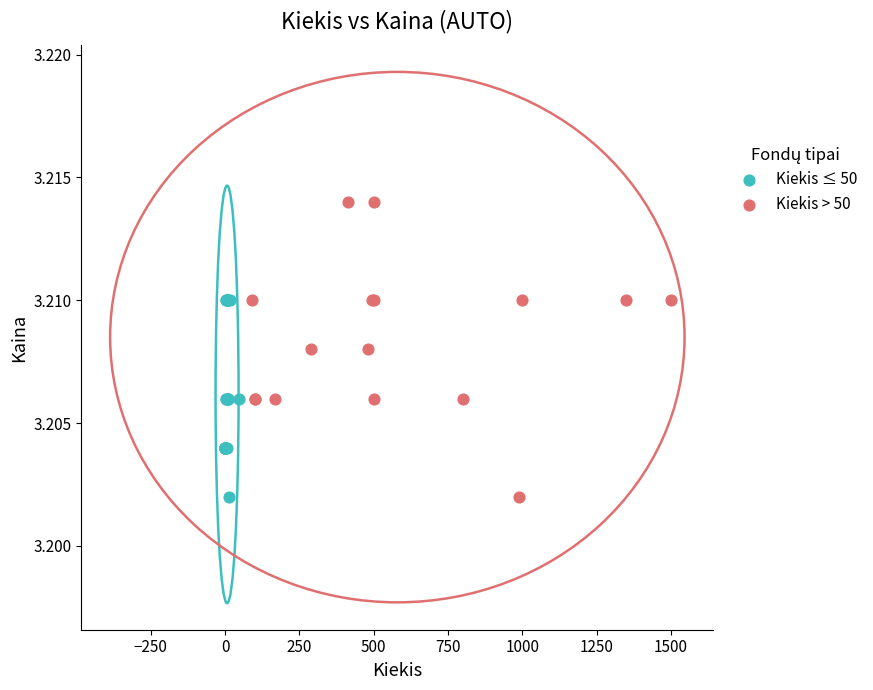

Which series contains the highest Y value?

Kiekis > 50